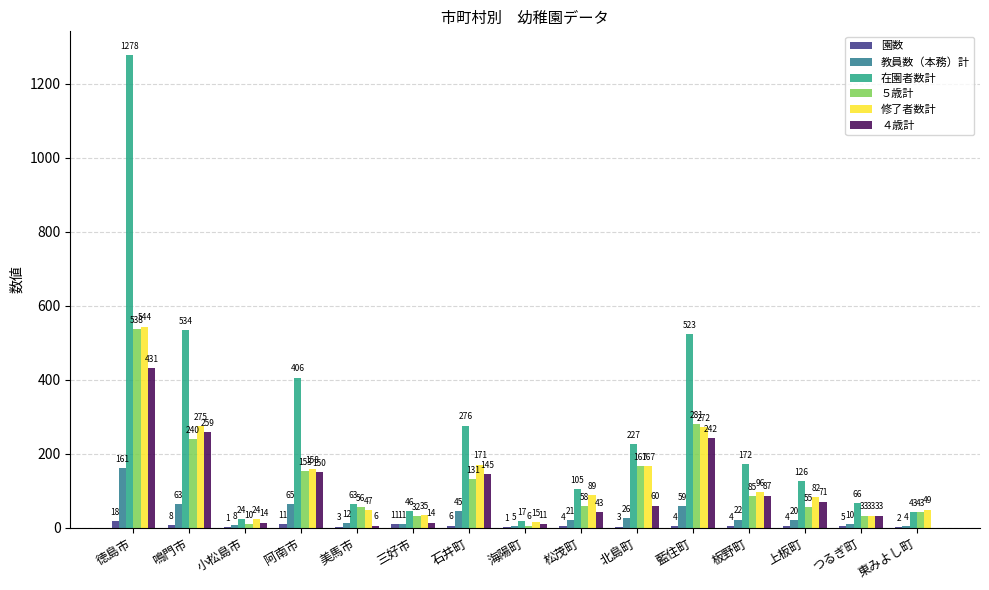

At which label does ５歳計 reach its peak?

徳島市